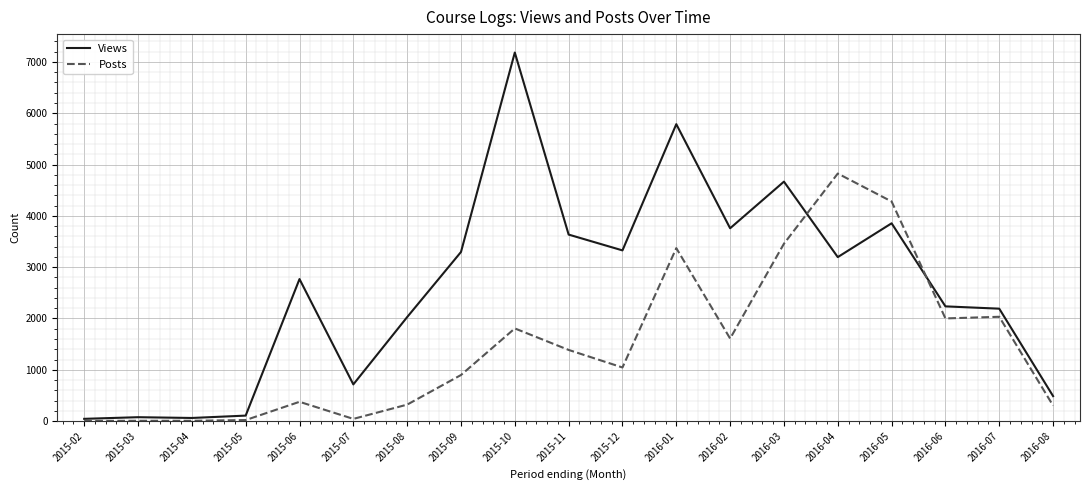

Is it true that Posts equals 1045 at 2015-12?

True